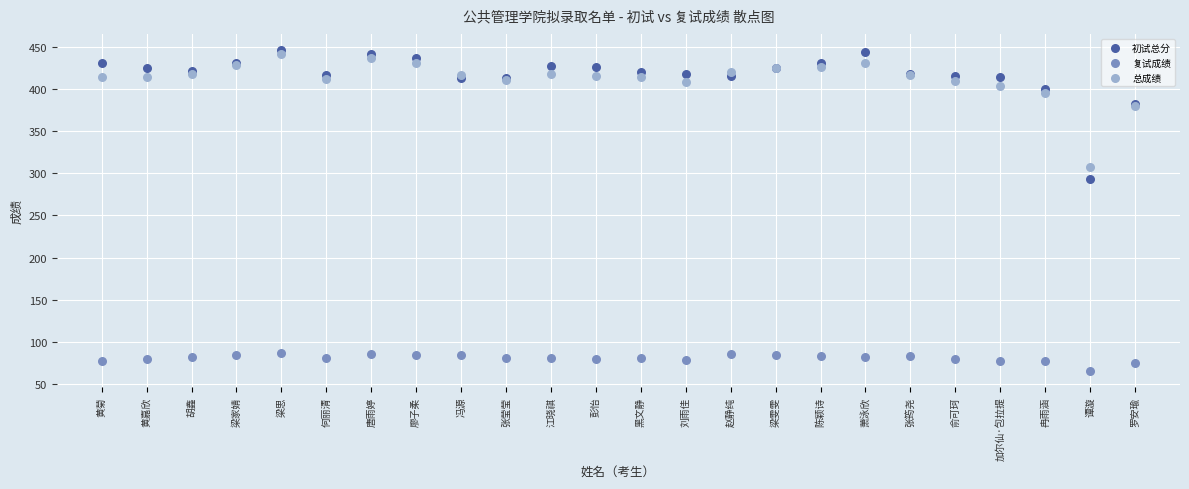

Across all series, what Y value is closest to 255?

293.0